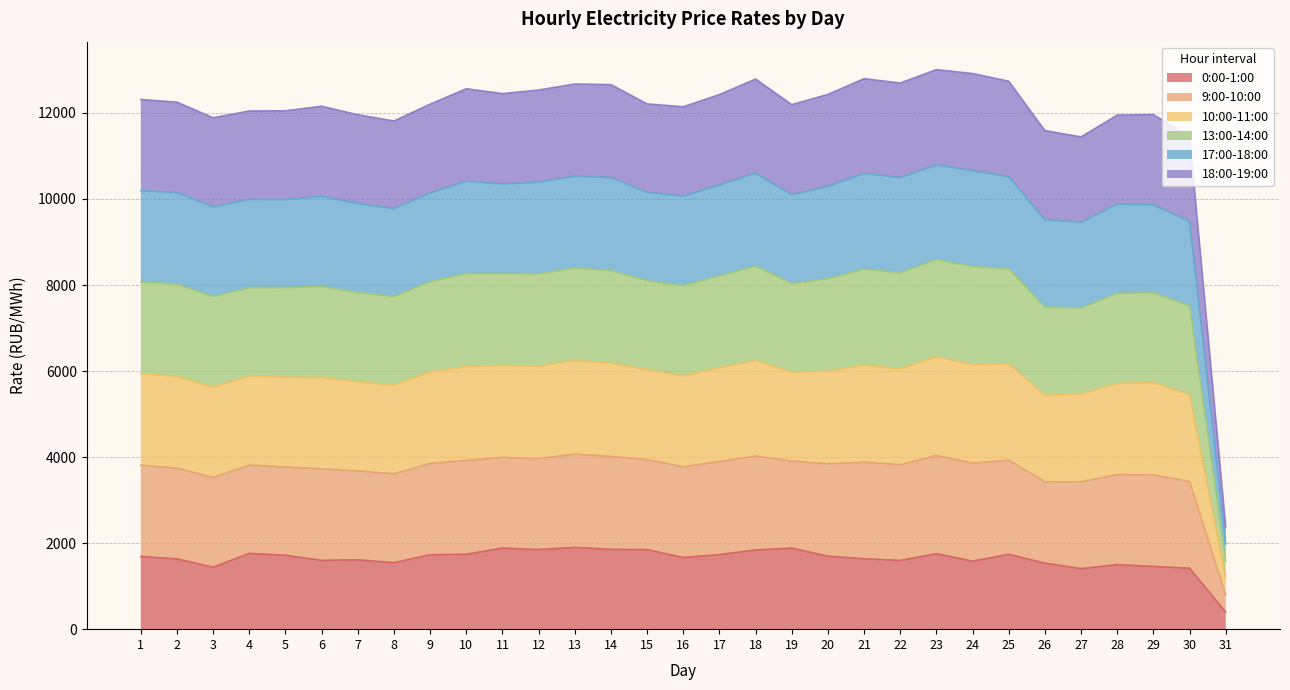

Where is the first local maximum for 10:00-11:00?

4